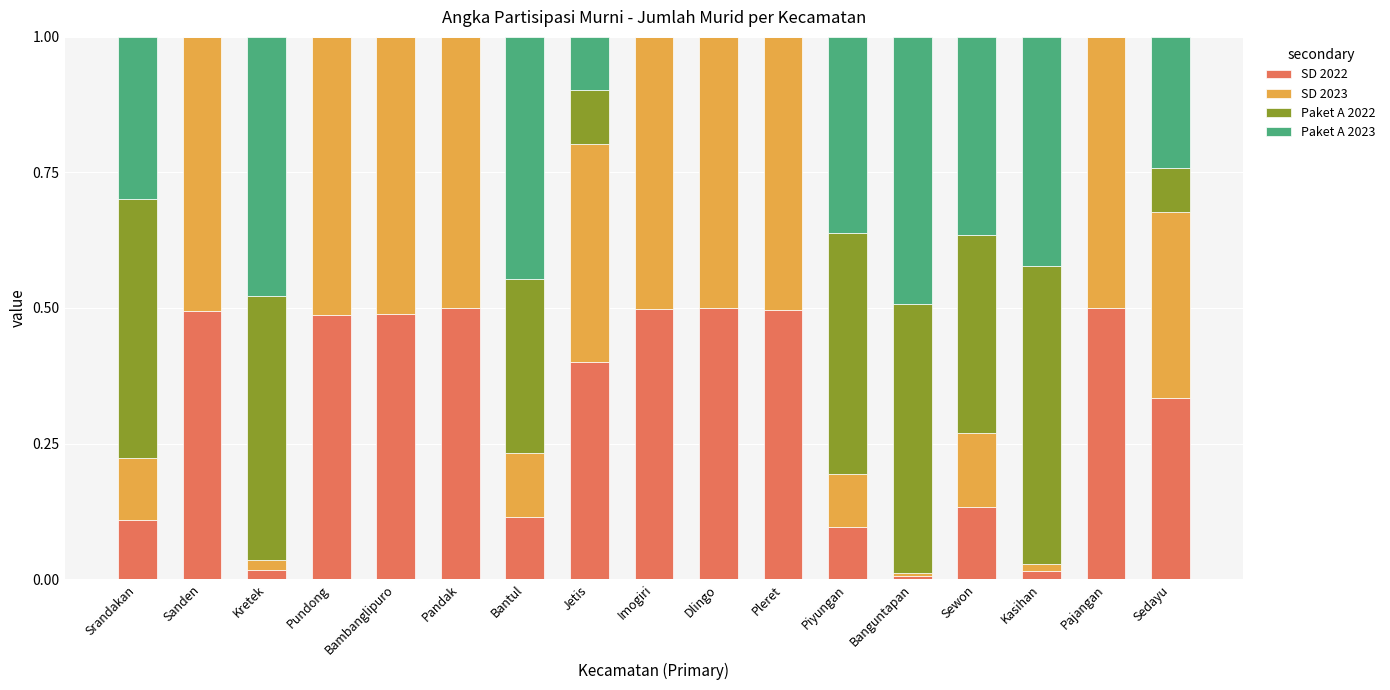

What is the total value across all series at Sanden?

1.0